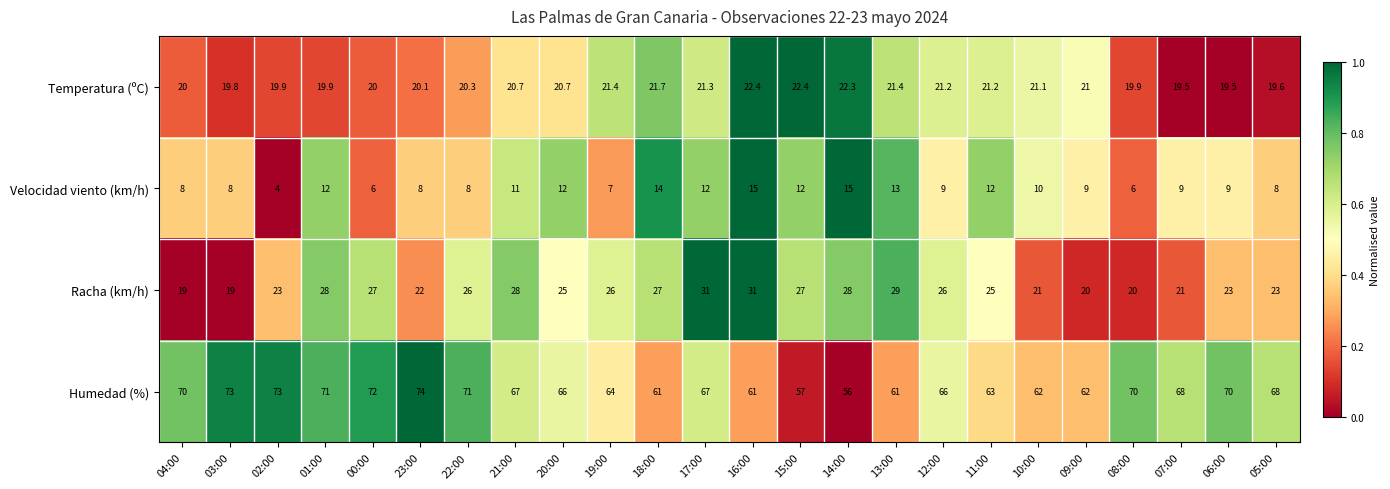

Which series has the largest range (max minus min)?

Humedad (%)